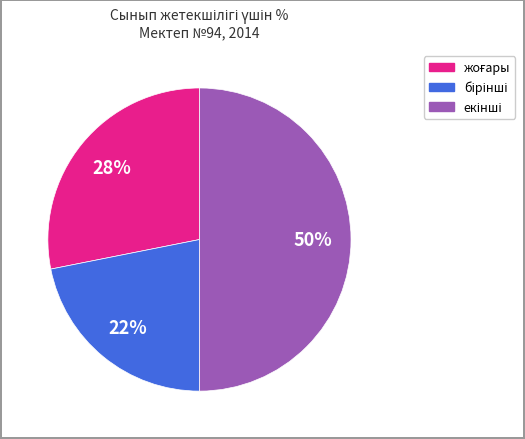

How many segments does this pie chart have?

3